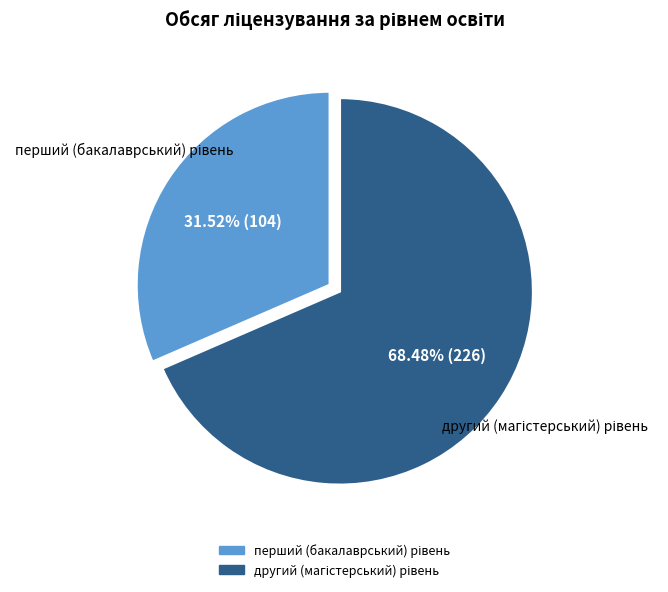

Is there a majority slice in this chart?

Yes